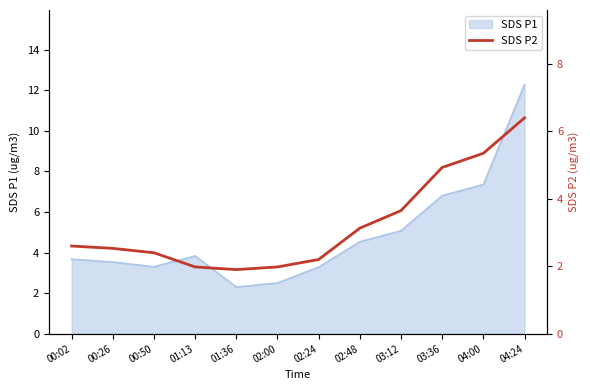

Where does the SDS P1 series first go above 3?

00:02